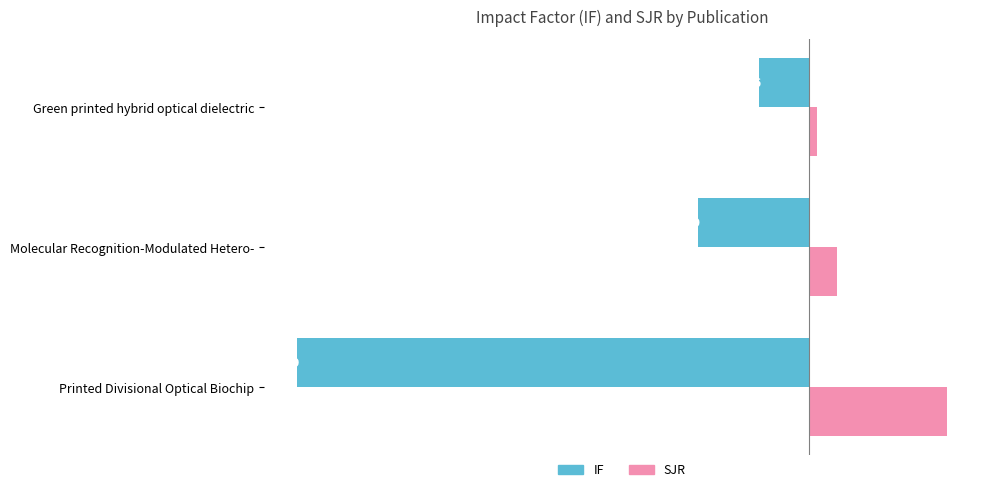

List the series in order of their peak value, lowest first.

IF, SJR